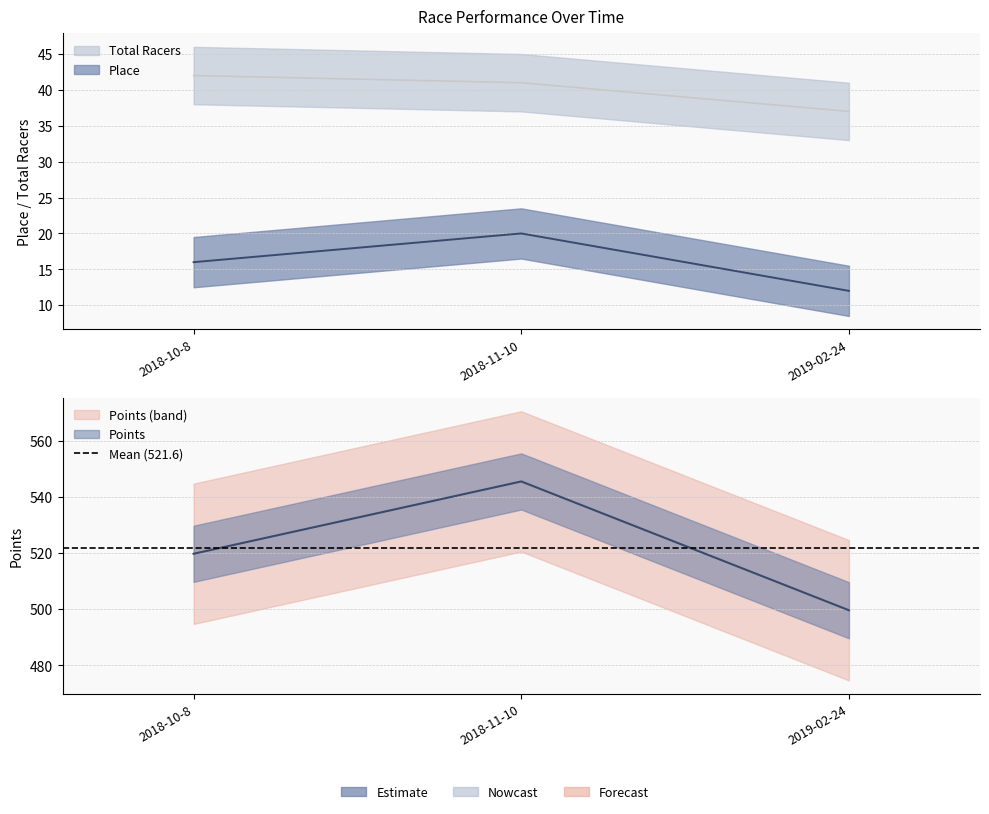

List the series in order of their peak value, highest first.

Points, Total Racers, Place